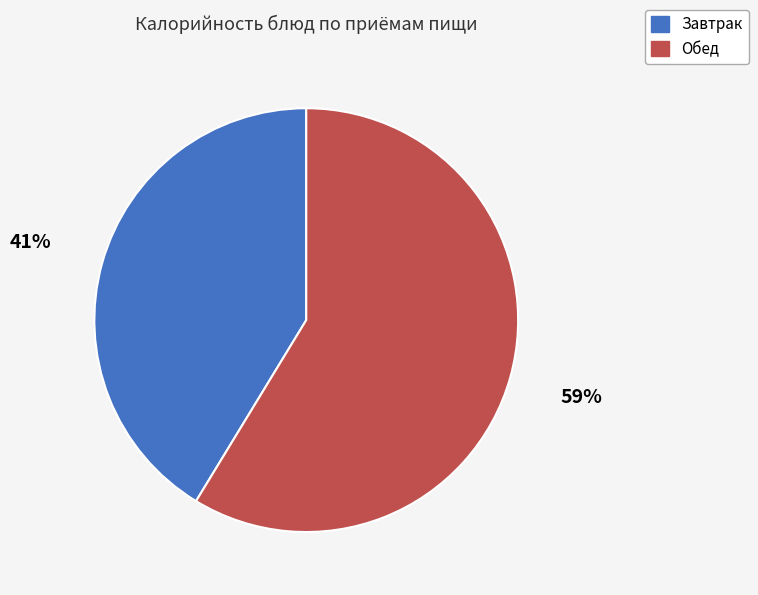

Which category has the smallest portion of the pie?

Завтрак